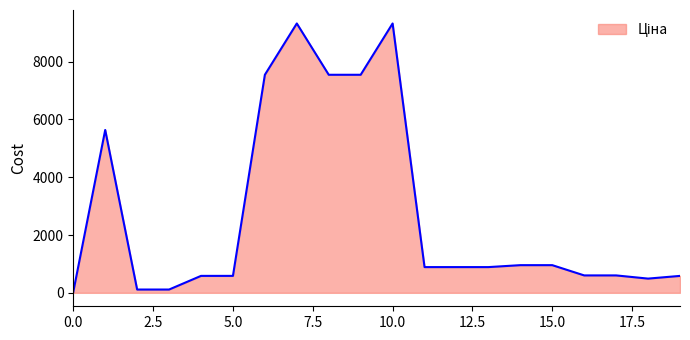

What is the difference between the maximum and minimum values?

9289.3